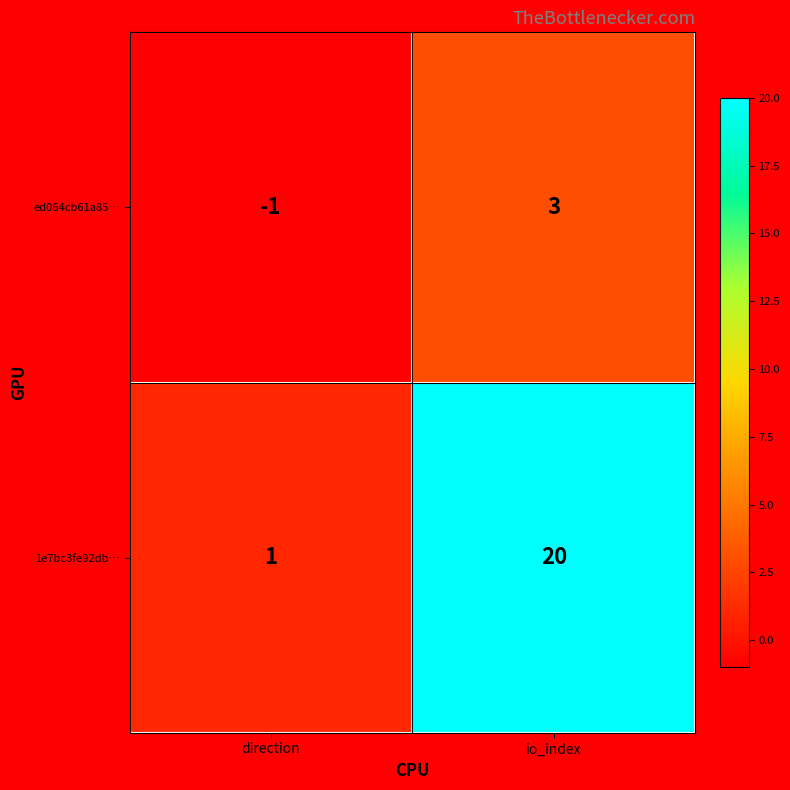

True or false: 1e7bc3fe92db… has a value of 2 at direction.

False